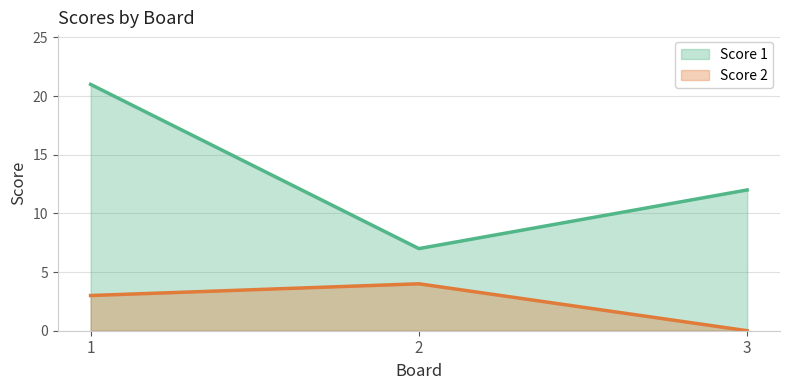

What is the value of the Score 2 point at the 2nd from the left?

4